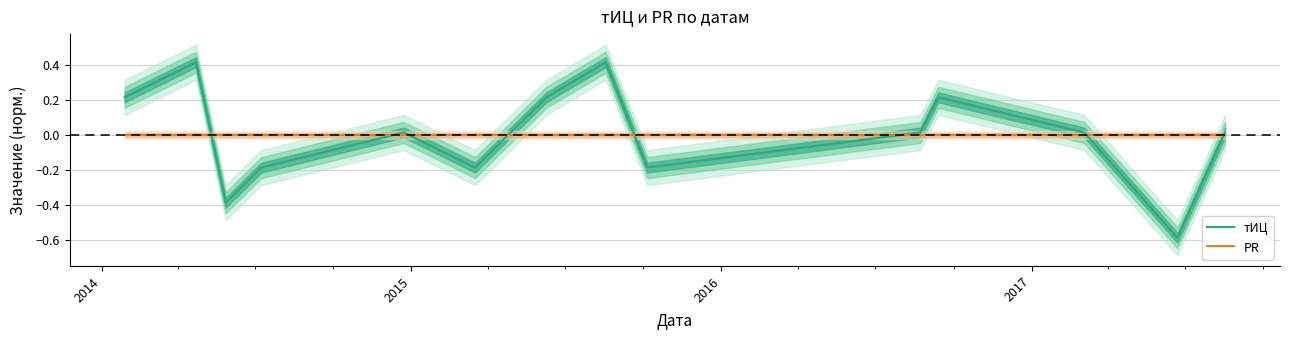

How many lines are shown in the chart?

2